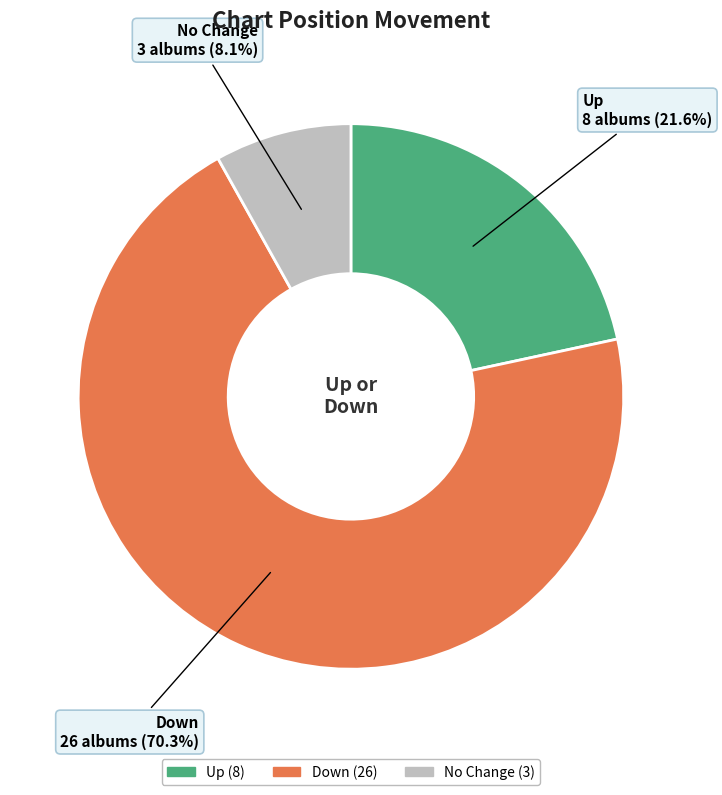

Does any single category account for the majority?

Yes